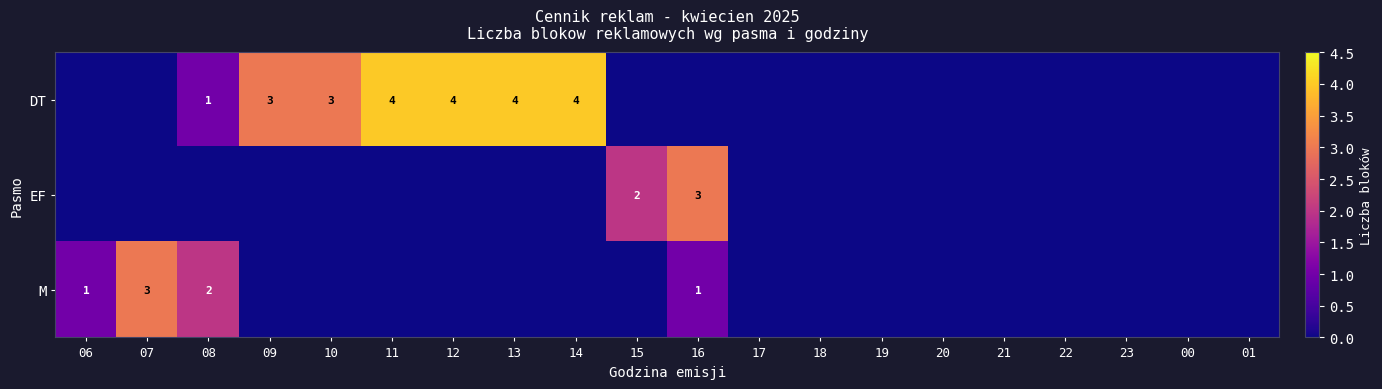

Which series has the largest total across all categories?

DT